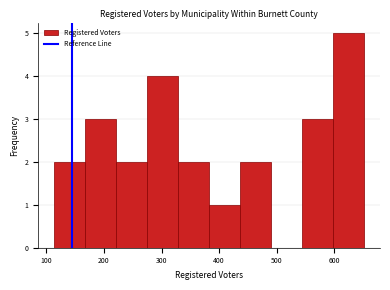

Which range on the x-axis has the tallest bar?

600 to 650